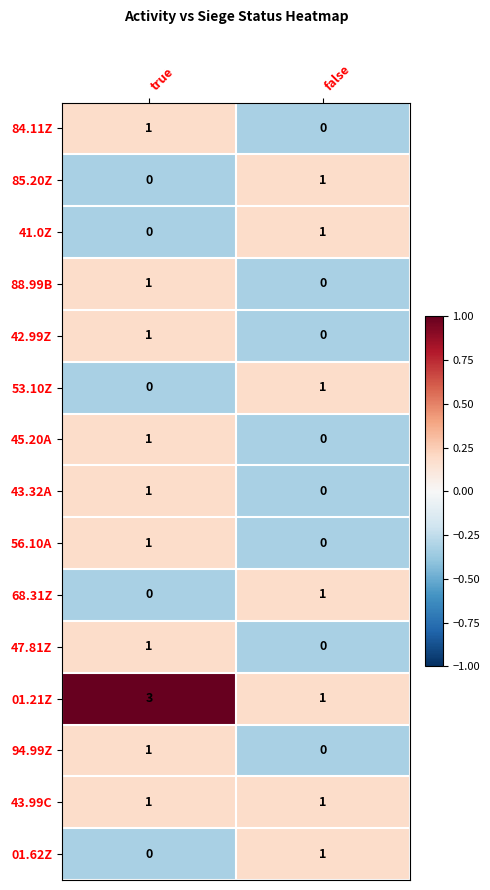

How many categories are shown in the chart?

2